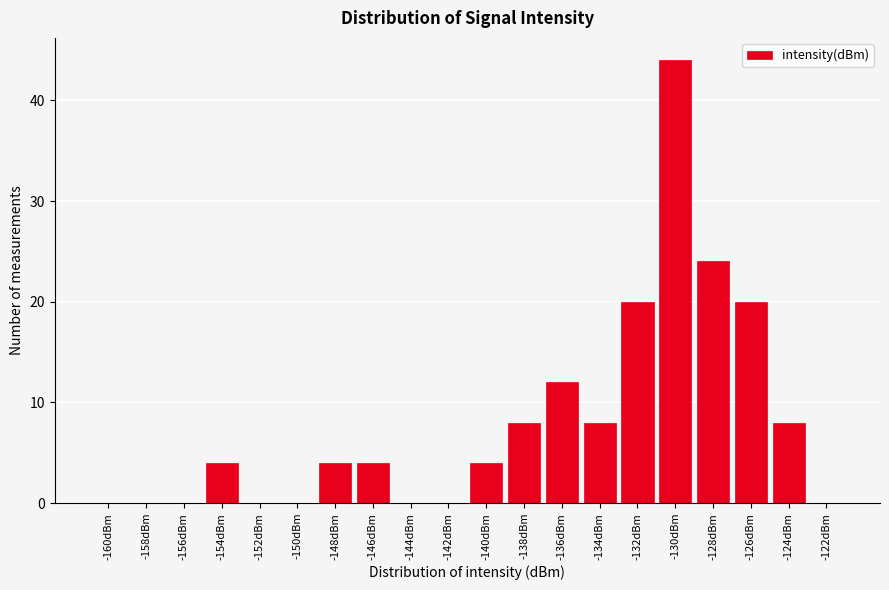

Reading right to left, extract all data points from this chart.

-122dBm=0	-124dBm=8	-126dBm=20	-128dBm=24	-130dBm=44	-132dBm=20	-134dBm=8	-136dBm=12	-138dBm=8	-140dBm=4	-142dBm=0	-144dBm=0	-146dBm=4	-148dBm=4	-150dBm=0	-152dBm=0	-154dBm=4	-156dBm=0	-158dBm=0	-160dBm=0